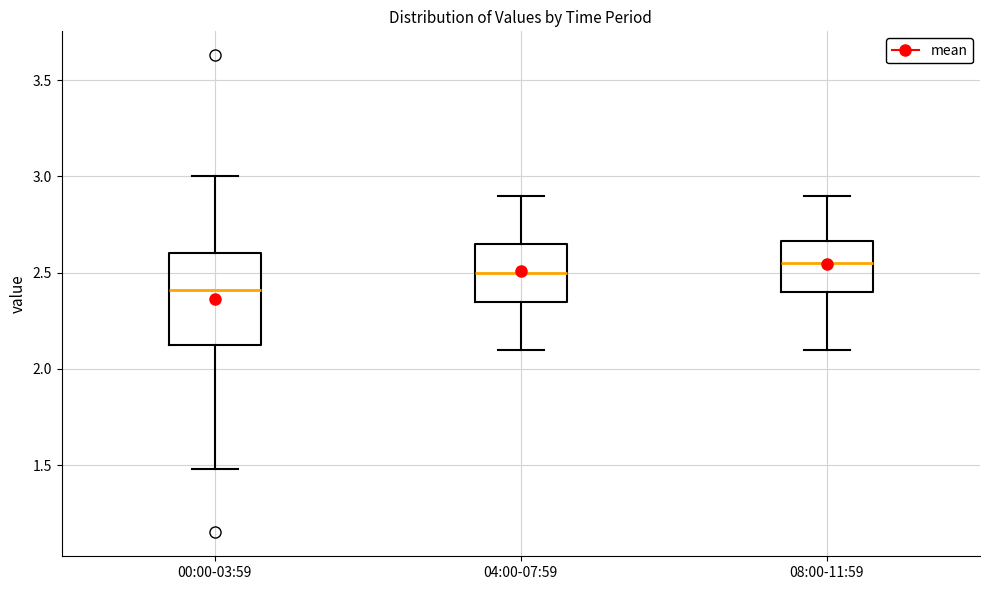

Comparing the boxes themselves (not the whiskers), which one is the tallest?

00:00-03:59